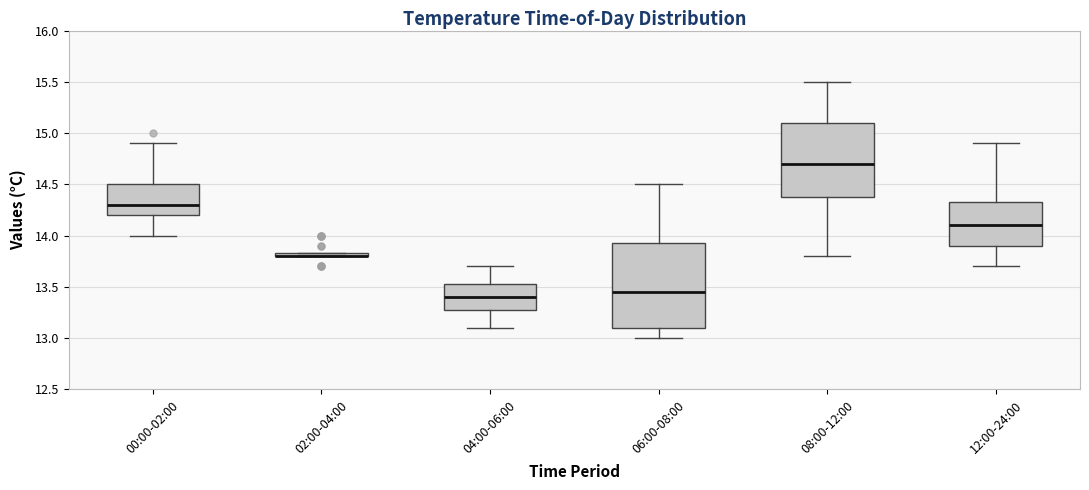

Where is the lower edge of the box for 04:00-06:00 on the y-axis? The values are not printed on the chart, so give them approximately, as read against the axis.

13.30